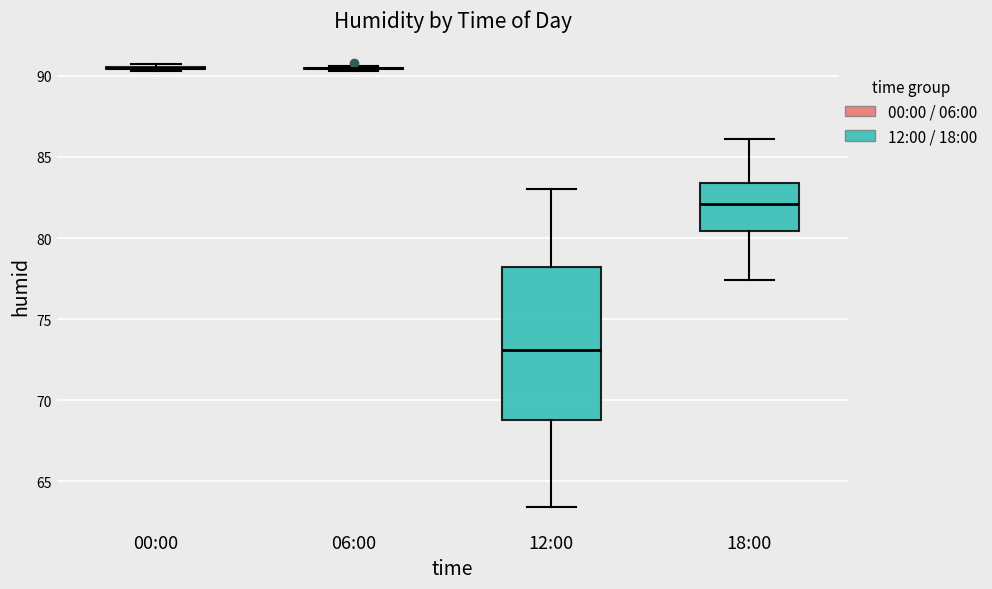

Reading left to right, transcribe this box plot: for each box, give where its median line is, the range the box spans, and where its two whiskers end, as read against the y-axis. The values are not printed on the chart, so give them approximately, as read against the axis.

00:00: box collapsed to a line at 90.5, whiskers 90.5 to 90.5
06:00: box collapsed to a line at 90.5, whiskers 90.5 to 90.5
12:00: median 73.0, box 69.0 to 78.0, whiskers 63.5 to 83.0
18:00: median 82.0, box 80.5 to 83.5, whiskers 77.5 to 86.0